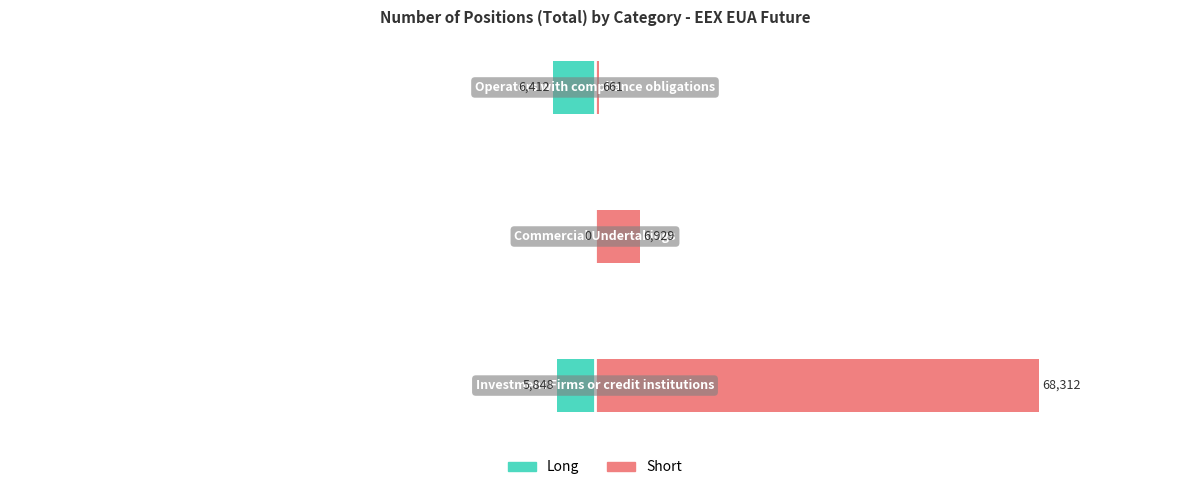

What is the value of the Short bar at the 2nd from the left?

6929.0